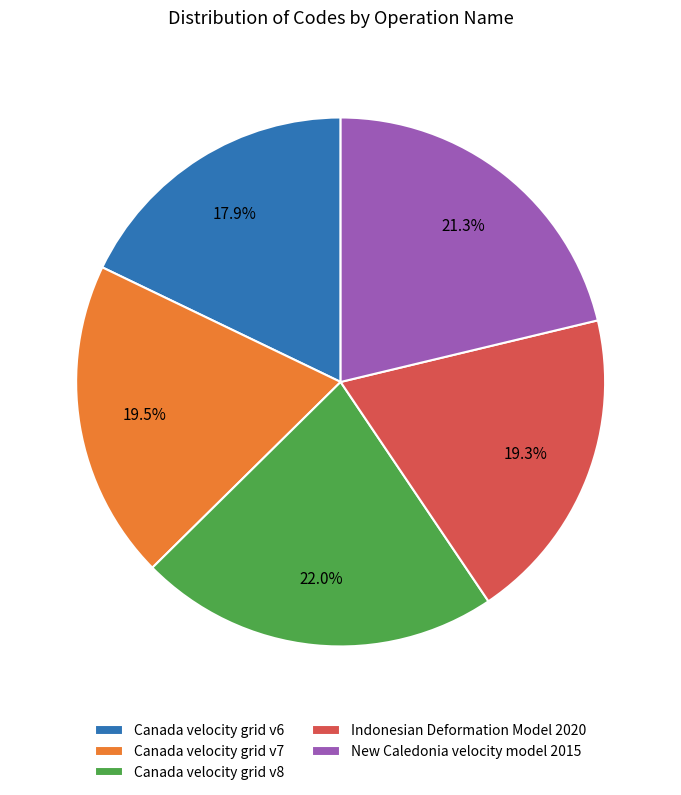

What percentage is NOT represented by Indonesian Deformation Model 2020?

80.7%